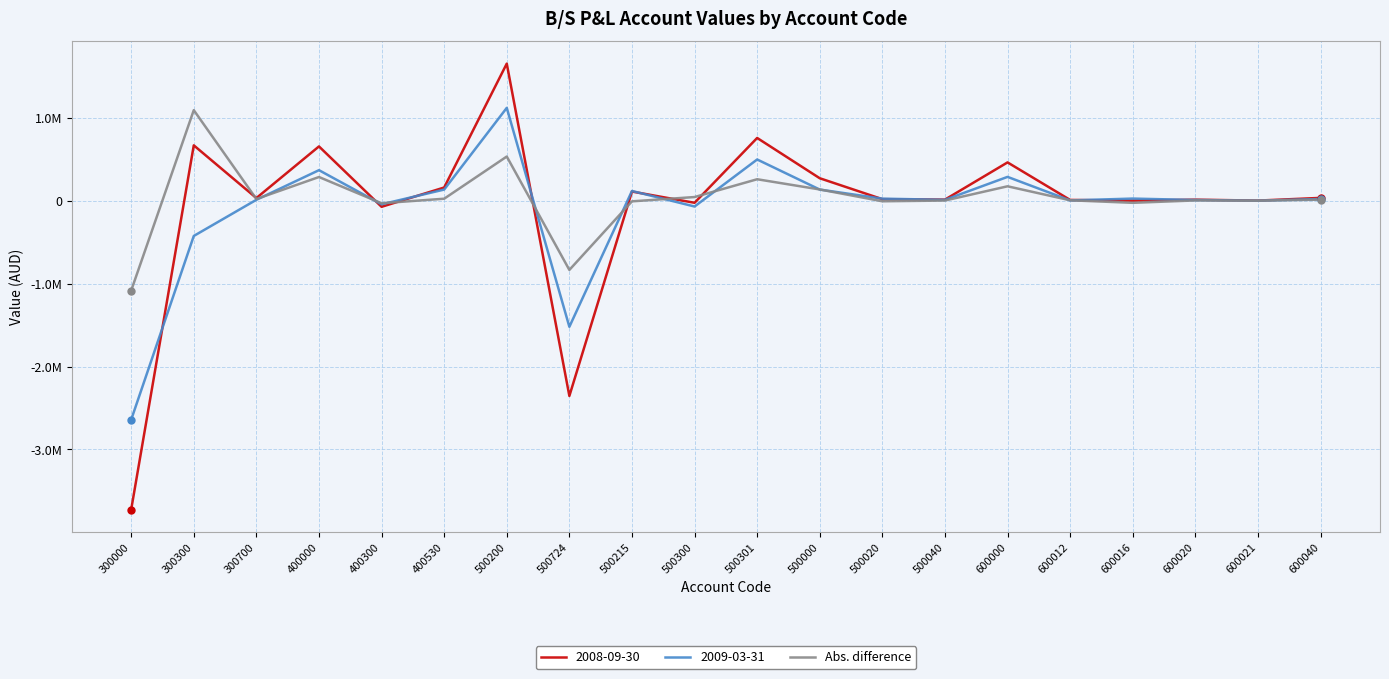

Does the chart have visible grid lines?

Yes